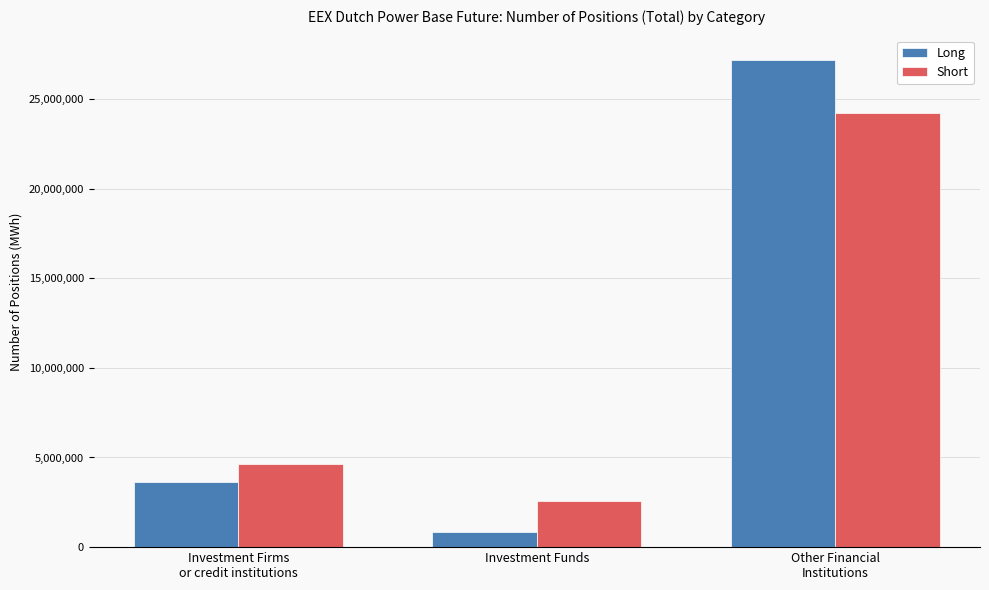

What is the lowest value of the Short series?

2554831